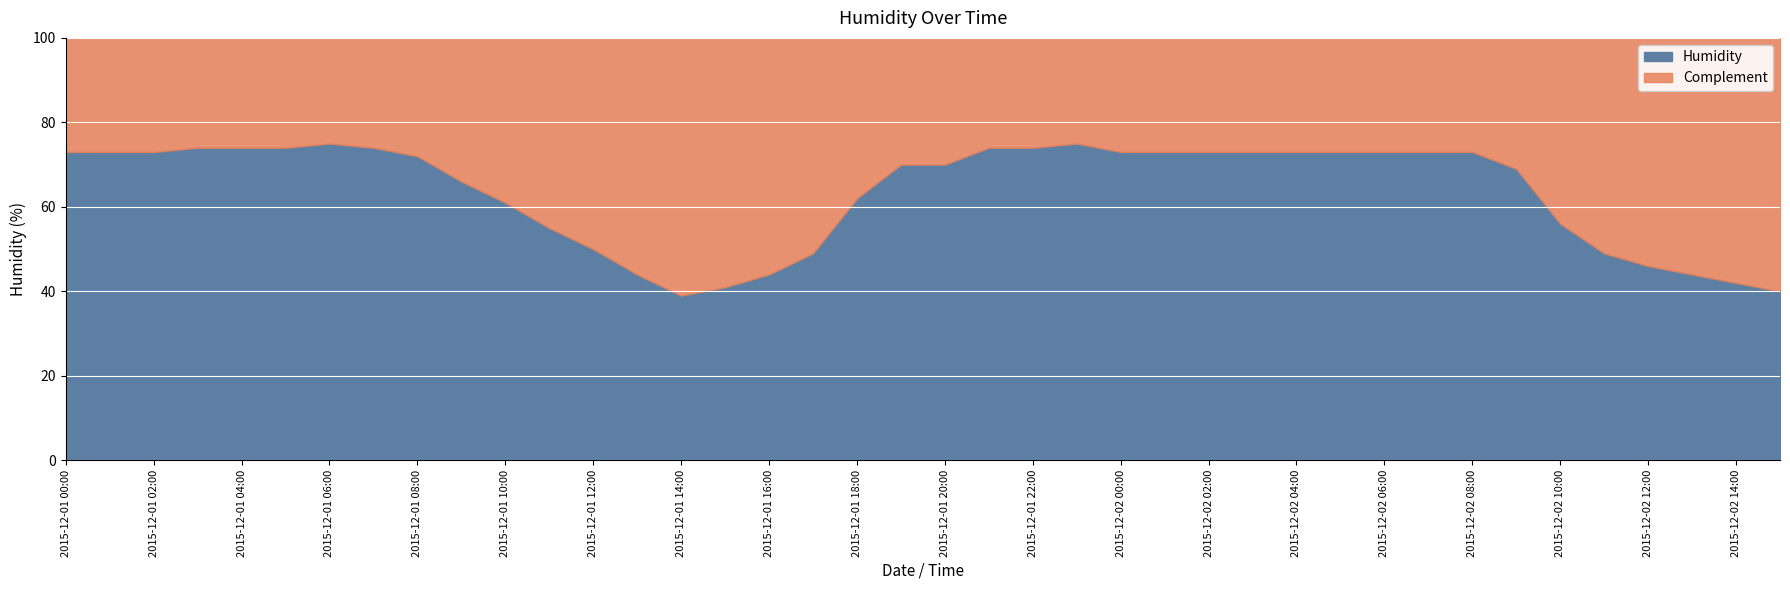

Rank the categories by value from lowest to highest.

2015-12-01 14:00, 2015-12-02 15:00, 2015-12-01 15:00, 2015-12-02 14:00, 2015-12-01 13:00, 2015-12-01 16:00, 2015-12-02 13:00, 2015-12-02 12:00, 2015-12-01 17:00, 2015-12-02 11:00, 2015-12-01 12:00, 2015-12-01 11:00, 2015-12-02 10:00, 2015-12-01 10:00, 2015-12-01 18:00, 2015-12-01 09:00, 2015-12-02 09:00, 2015-12-01 19:00, 2015-12-01 20:00, 2015-12-01 08:00, 2015-12-01 00:00, 2015-12-01 01:00, 2015-12-01 02:00, 2015-12-02 00:00, 2015-12-02 01:00, 2015-12-02 02:00, 2015-12-02 03:00, 2015-12-02 04:00, 2015-12-02 05:00, 2015-12-02 06:00, 2015-12-02 07:00, 2015-12-02 08:00, 2015-12-01 03:00, 2015-12-01 04:00, 2015-12-01 05:00, 2015-12-01 07:00, 2015-12-01 21:00, 2015-12-01 22:00, 2015-12-01 06:00, 2015-12-01 23:00